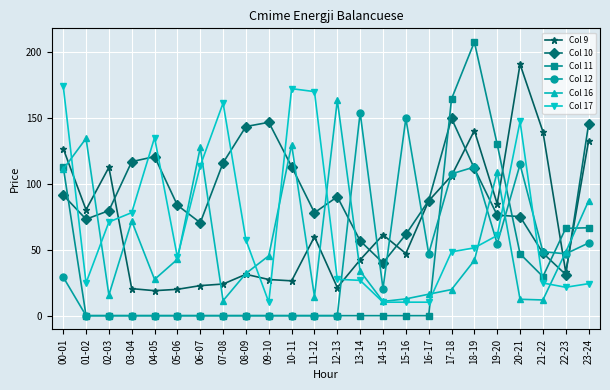

What is the sum of the Col 16 values at 14-15 and 02-03?

26.4